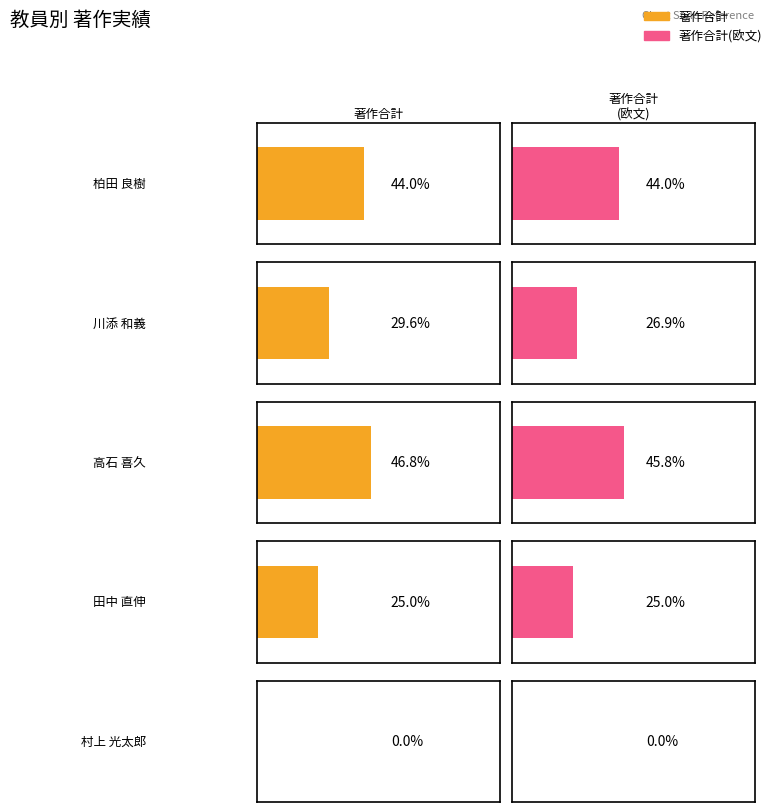

At which category is the sum across all series the highest?

高石 喜久